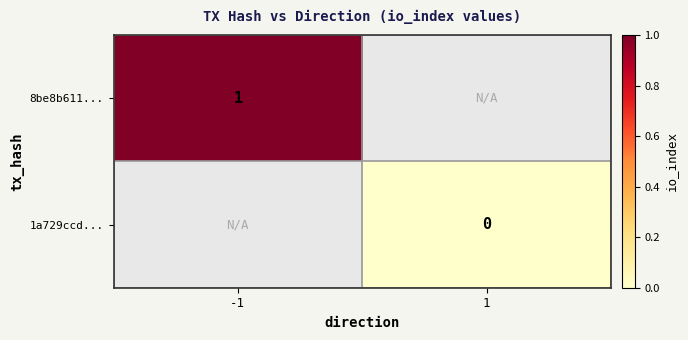

Is the value of 8be8b611... at -1 greater than the value of 1a729ccd... at 1?

Yes